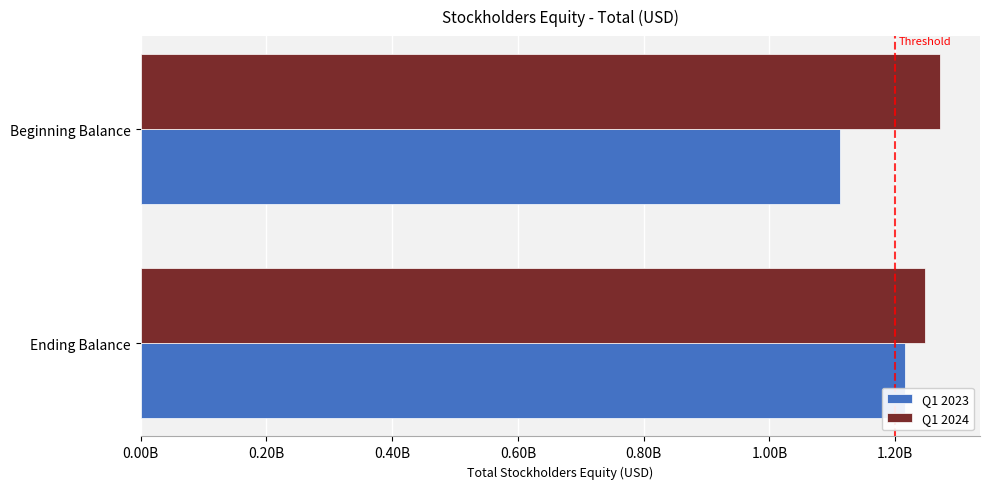

At which label does Q1 2023 reach its minimum?

Beginning Balance